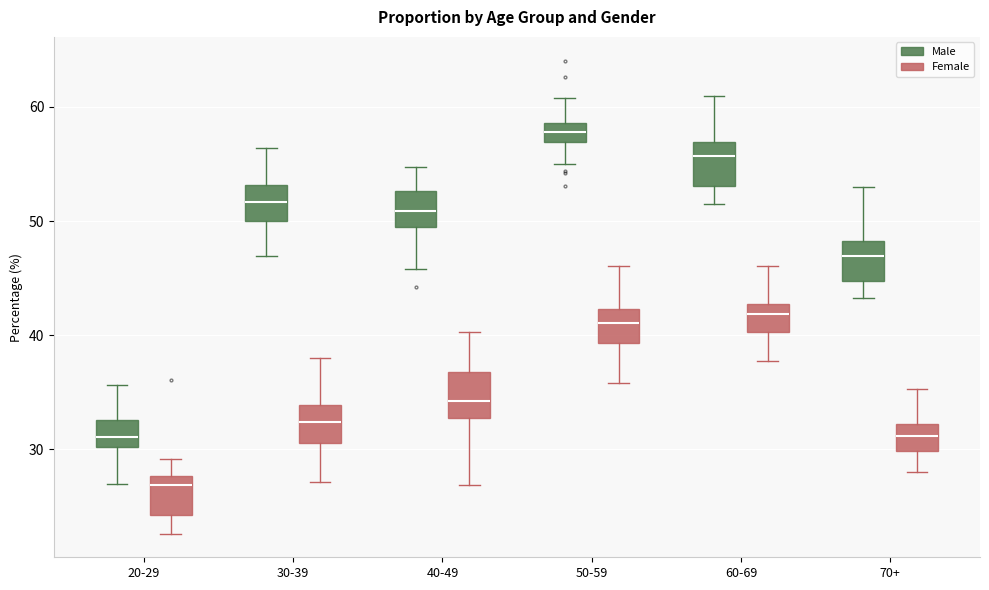

Which box has the highest median line?

50-59 (Male)